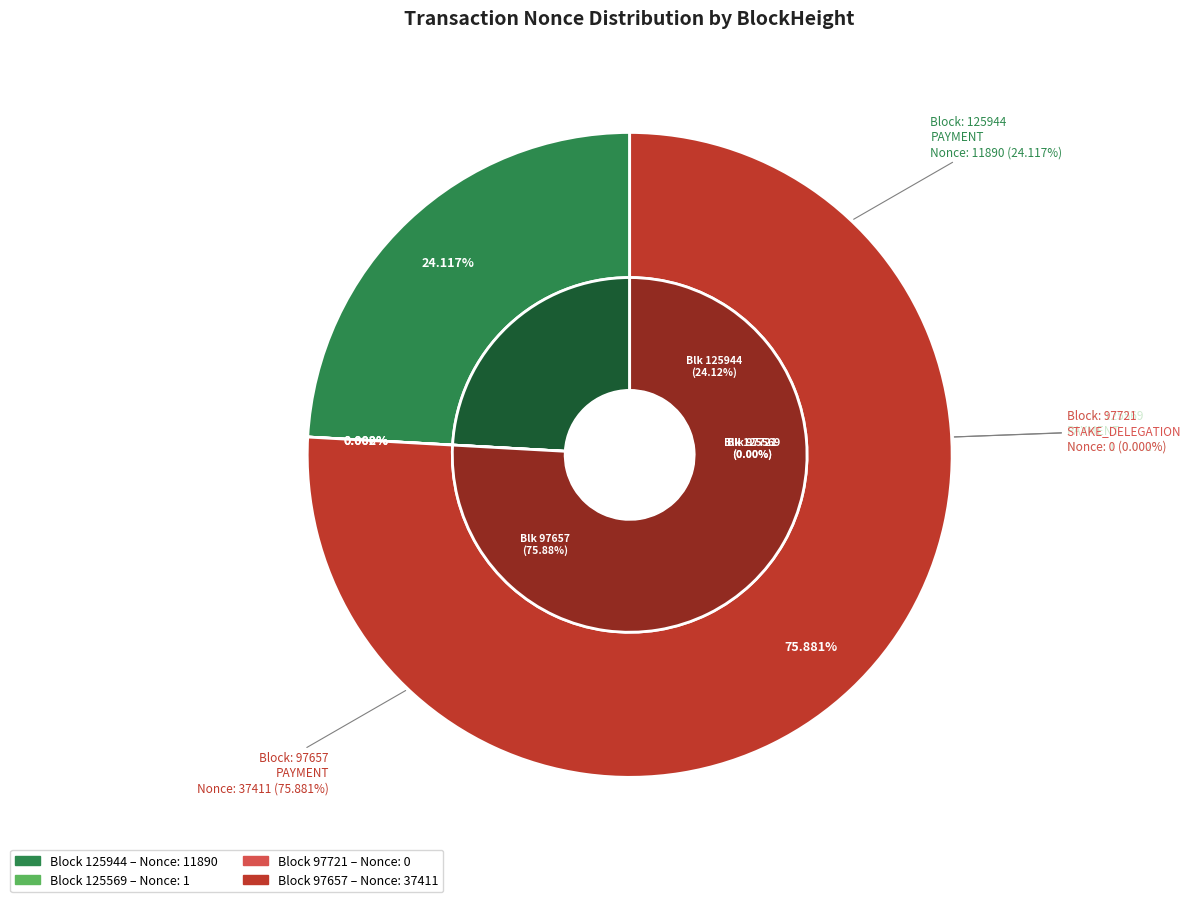

Is it true that 125944 is 30% of the pie?

False